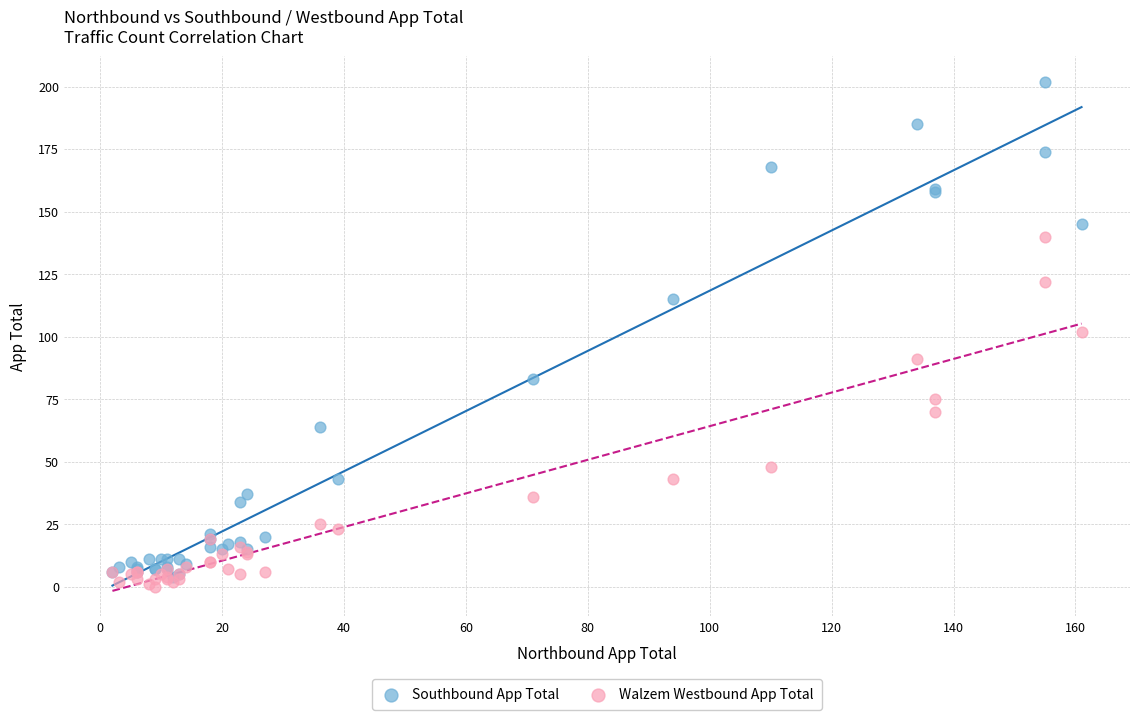

Which series has the widest spread of Y values?

Southbound App Total